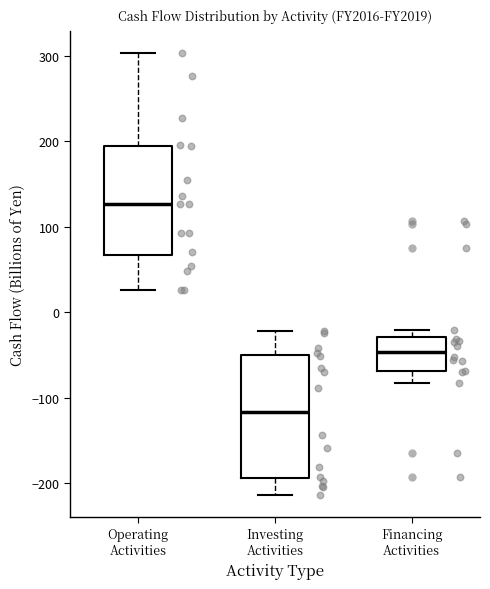

Reading left to right, transcribe this box plot: for each box, give where its median line is, the range the box spans, and where its two whiskers end, as read against the y-axis. The values are not printed on the chart, so give them approximately, as read against the axis.

Operating Activities: median 130, box 70 to 190, whiskers 30 to 300
Investing Activities: median -120, box -190 to -50, whiskers -210 to -20
Financing Activities: median -50, box -70 to -30, whiskers -80 to -20